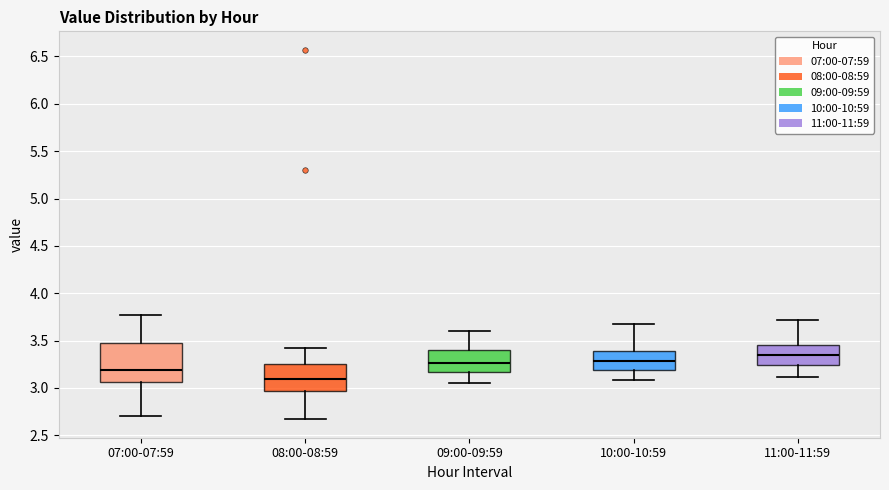

Where does the lower whisker of the box for 10:00-10:59 end on the y-axis? The values are not printed on the chart, so give them approximately, as read against the axis.

3.10